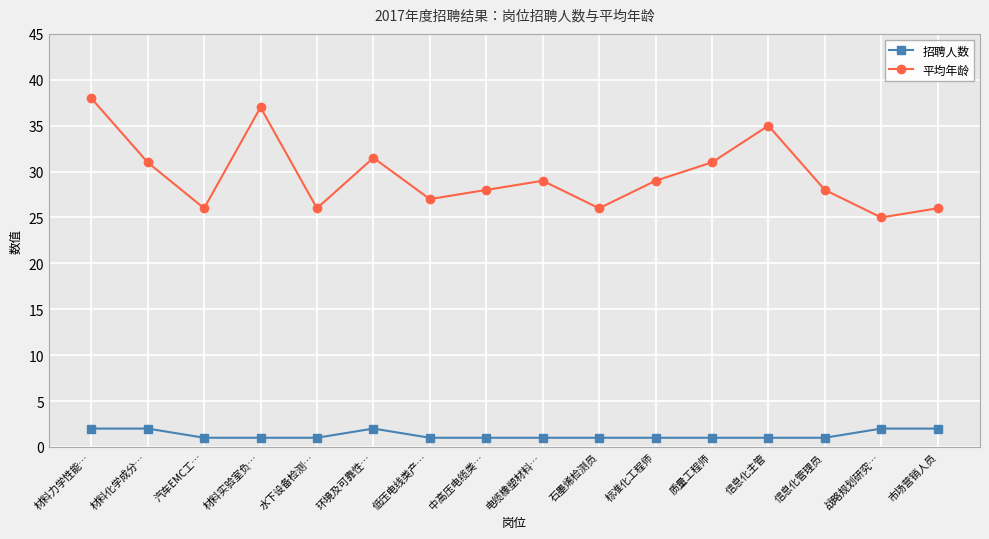

Count the number of categories in the chart.

16